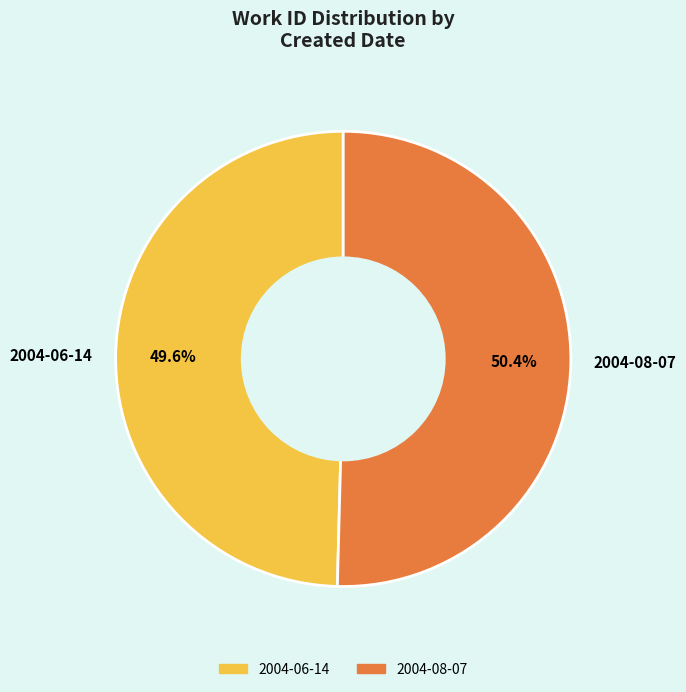

How many segments does this pie chart have?

2